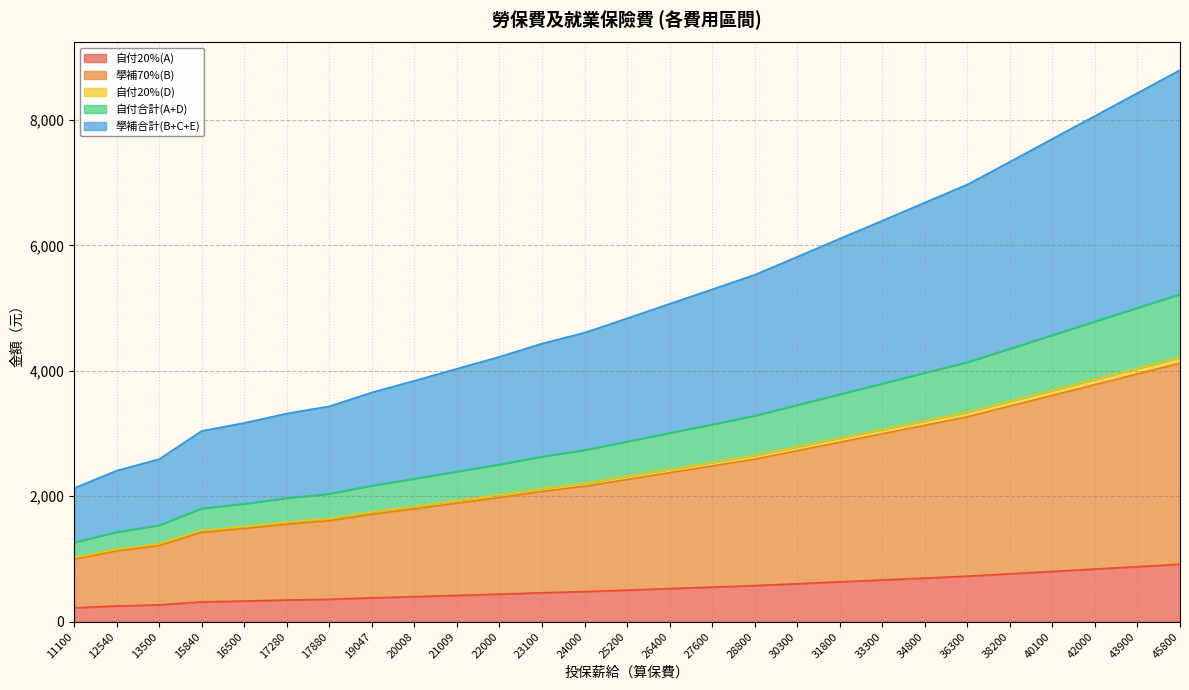

How many distinct data groups are displayed?

5